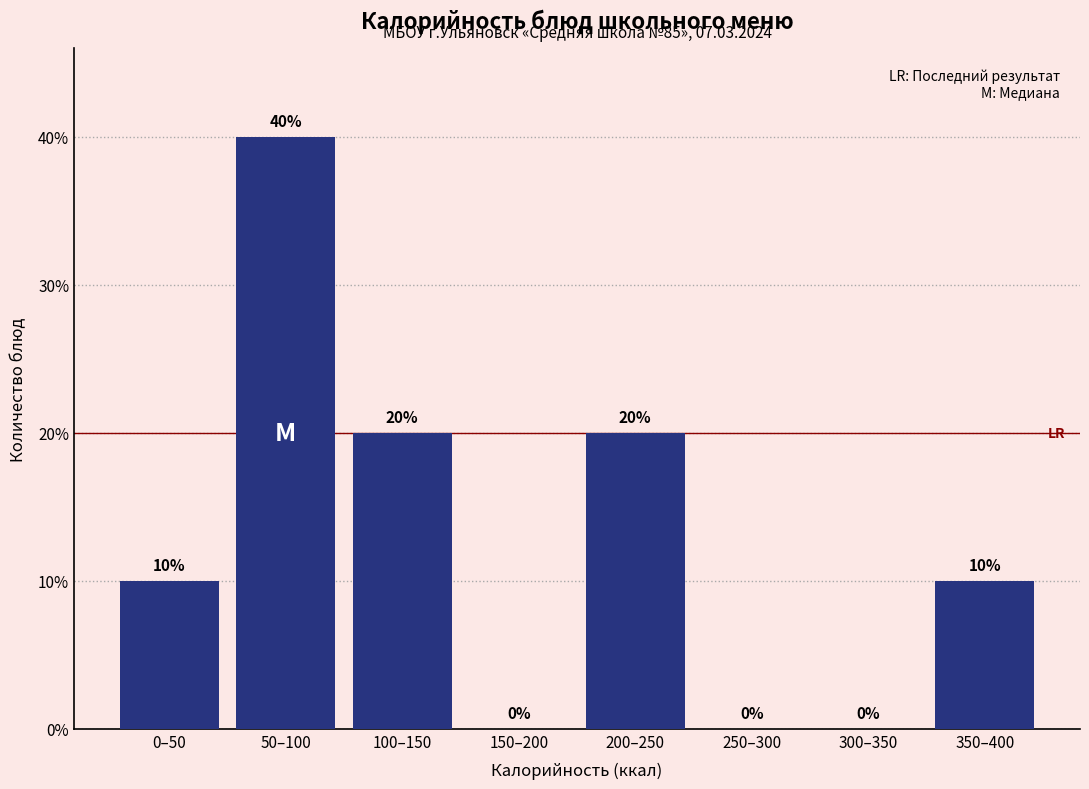

Reading left to right, list all the values displayed in this chart.

0–50=10	50–100=40	100–150=20	150–200=0	200–250=20	250–300=0	300–350=0	350–400=10